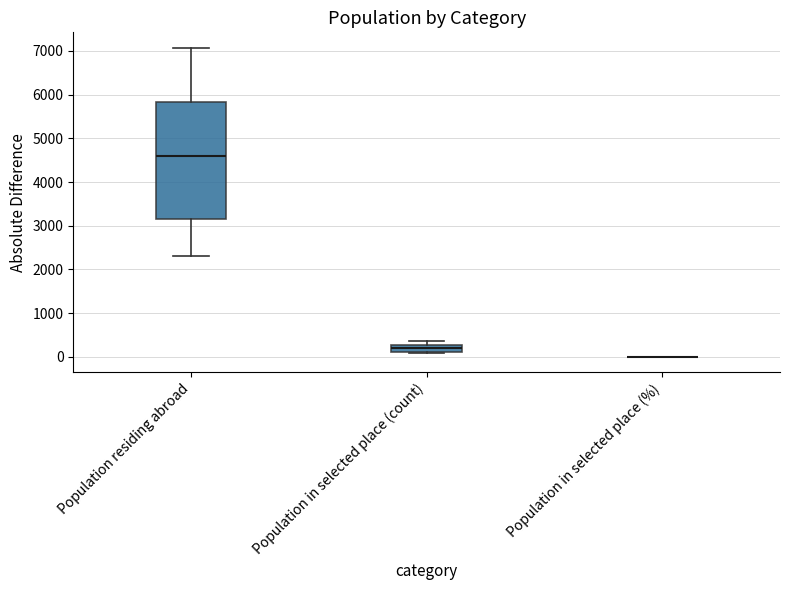

Reading left to right, read every box against the y-axis: the position of its median line, the range the box covers, and the ends of its whiskers. The values are not printed on the chart, so give them approximately, as read against the axis.

Population residing abroad: median 4600, box 3200 to 5800, whiskers 2300 to 7100
Population in selected place (count): median 200, box 100 to 300, whiskers 100 to 400
Population in selected place (%): box collapsed to a line at 0, whiskers 0 to 0